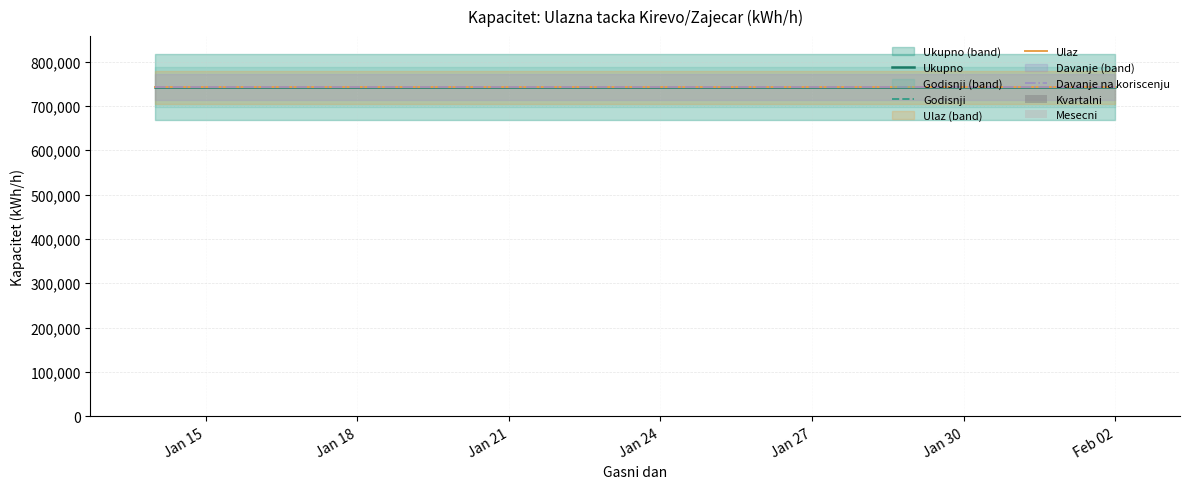

At Jan 30, list the series in order from largest to smallest.

Ukupno, Godisnji, Ulaz, Davanje na koriscenju, Kvartalni, Mesecni